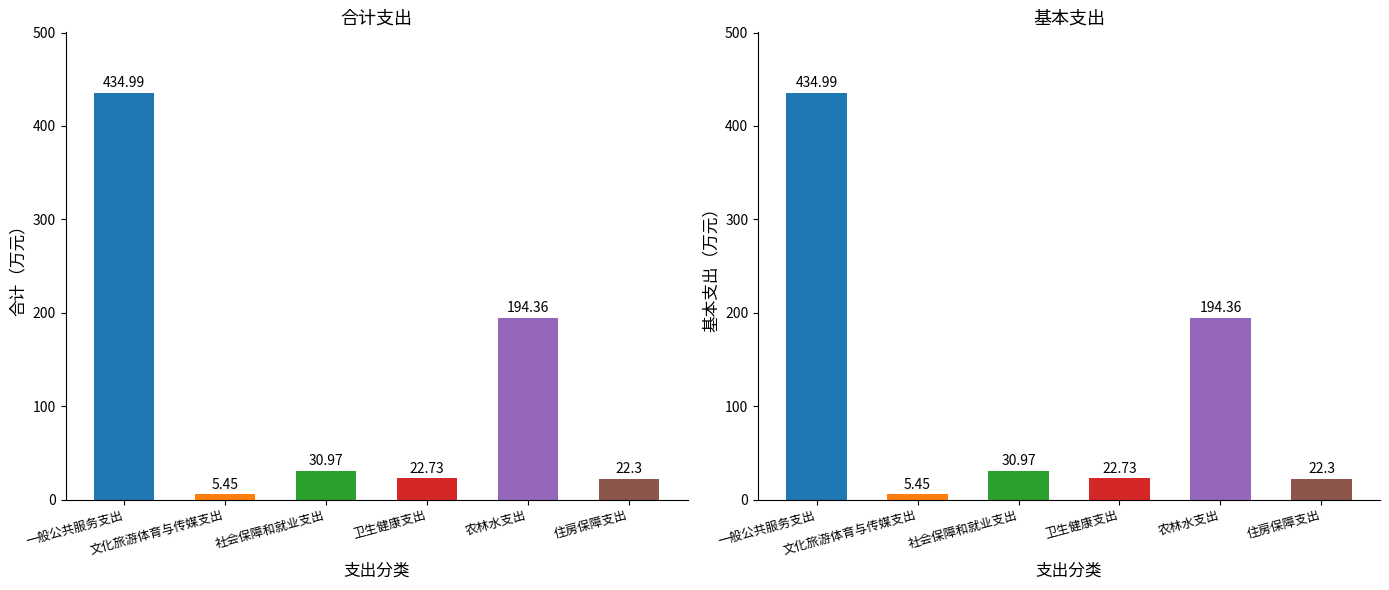

Reading right to left, extract all data points from this chart.

合计: 22.3	194.4	22.7	31.0	5.5	435.0
基本支出: 22.3	194.4	22.7	31.0	5.5	435.0